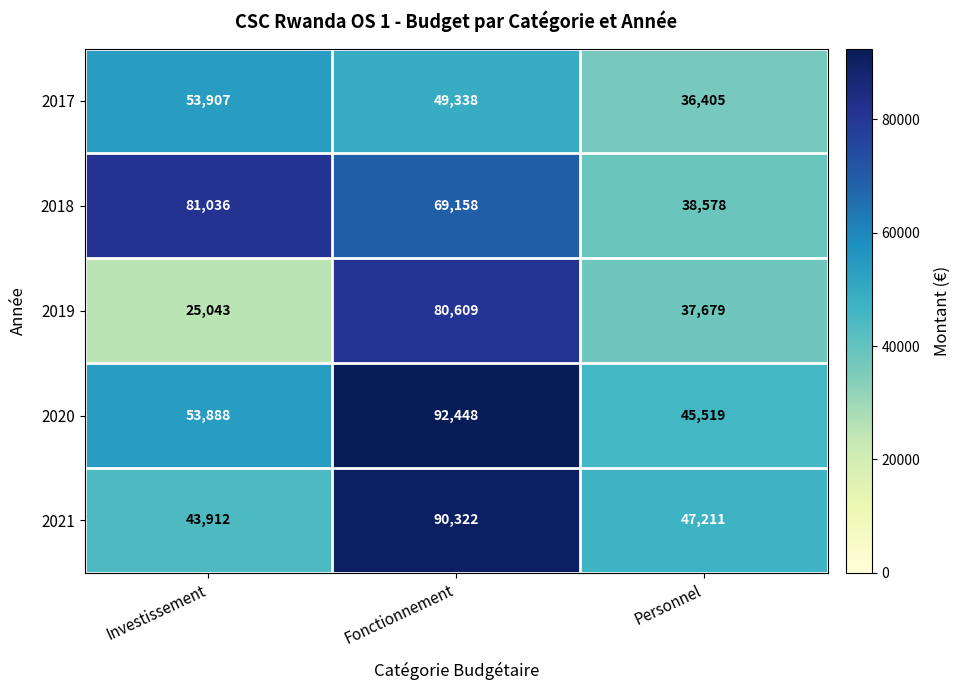

Rank the series at Fonctionnement from highest to lowest value.

2020, 2021, 2019, 2018, 2017